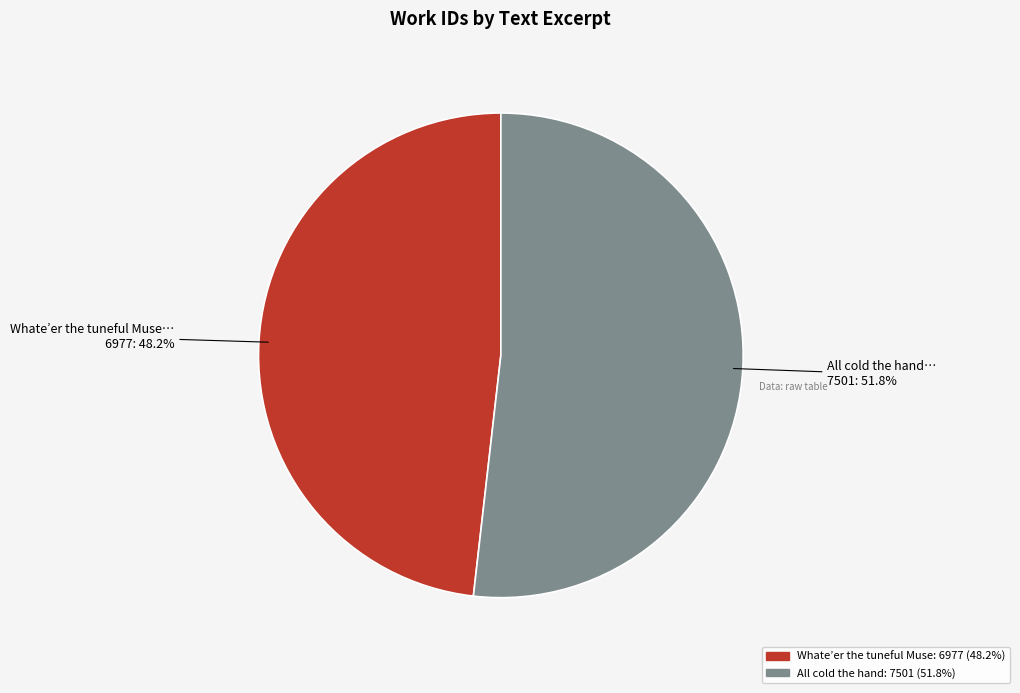

How many slices are in this pie chart?

2